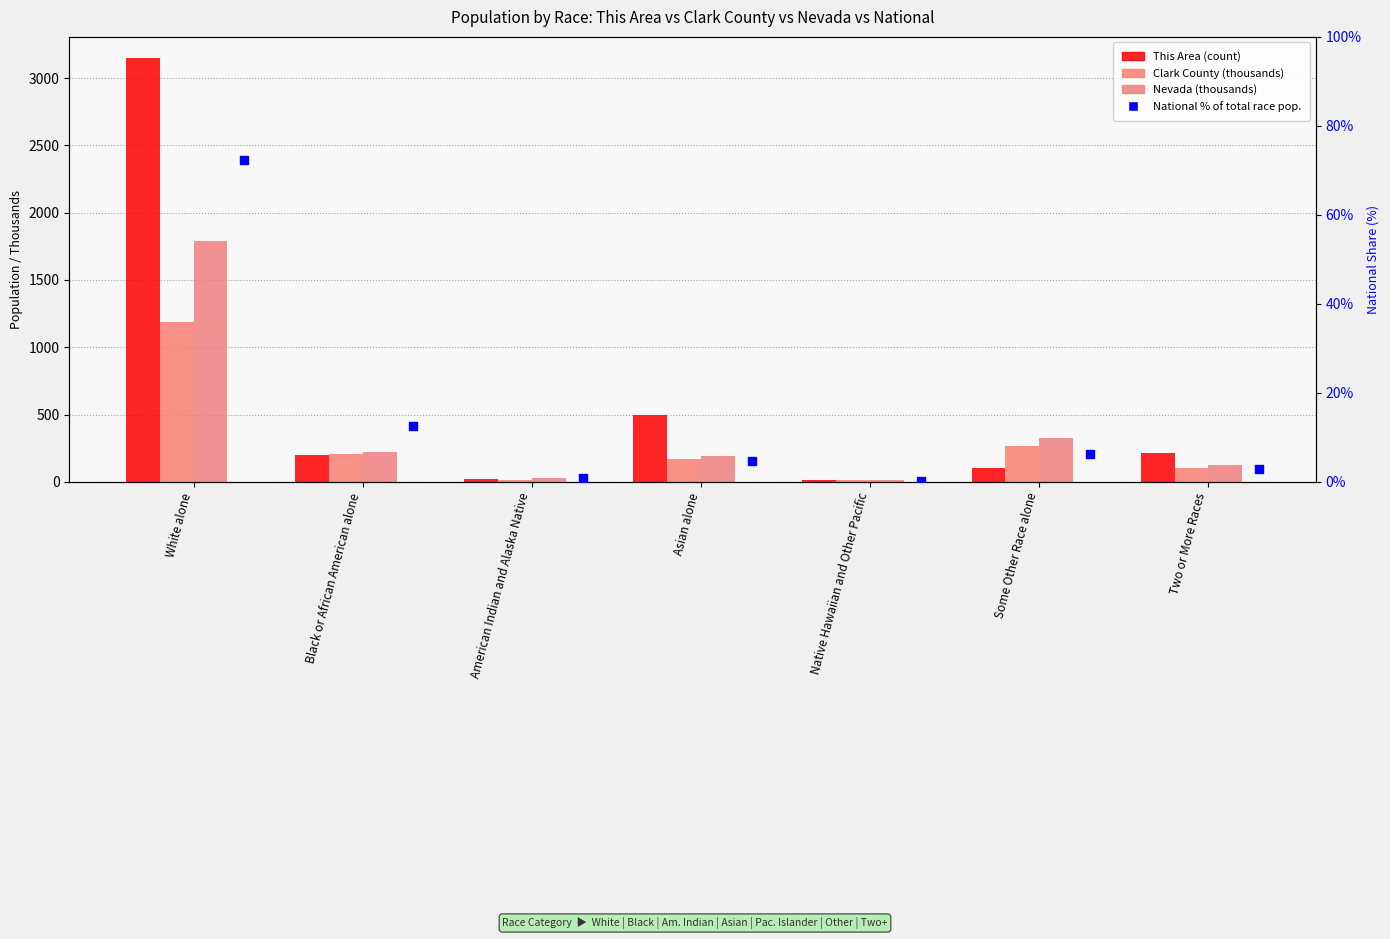

Which series has the largest total across all categories?

This Area